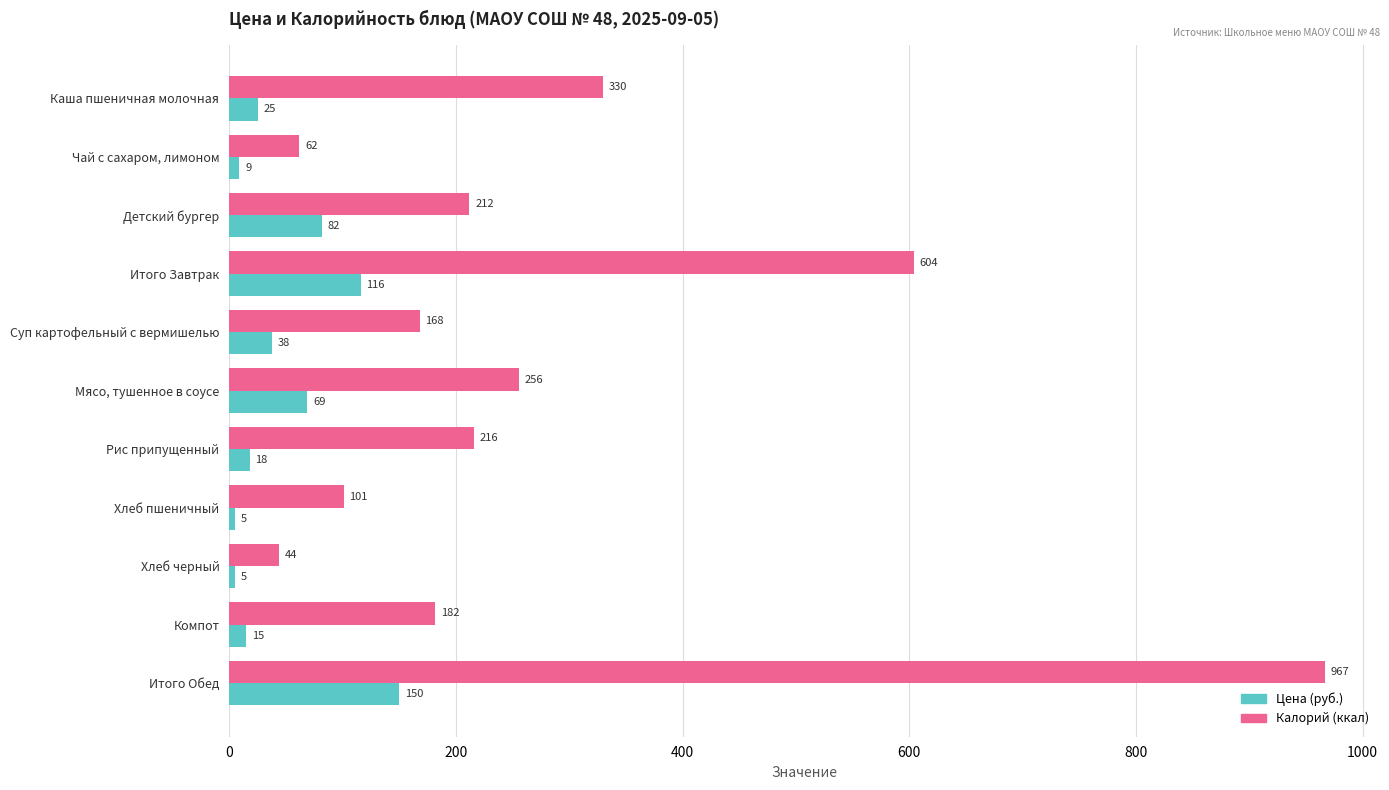

The value of Калорий (ккал) at Мясо, тушенное в соусе is 339. True or false?

False